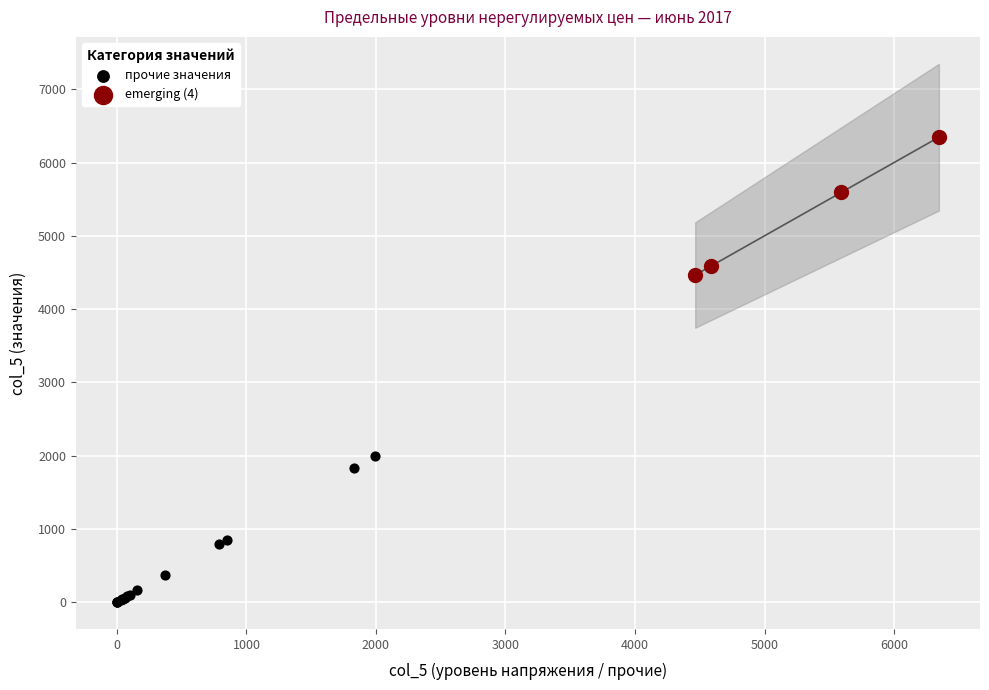

Which series reaches the minimum Y coordinate?

прочие значения